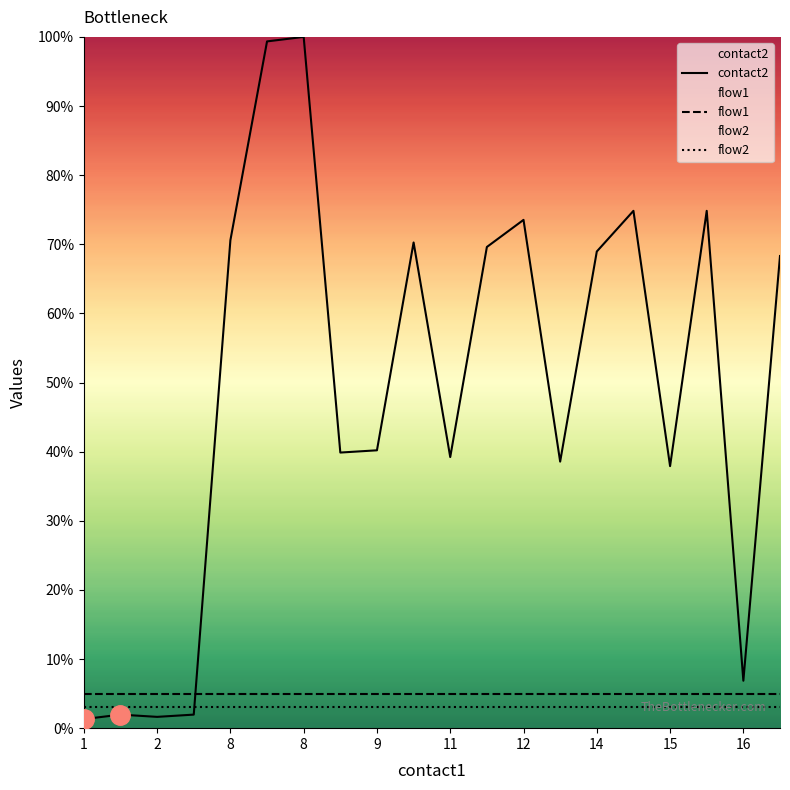

Is this an area chart (filled region under the line)?

No